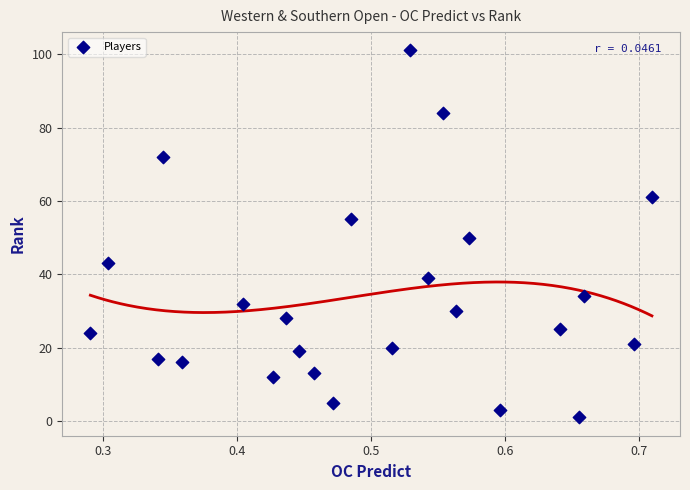

What is the range of Y values (max minus min)?

100